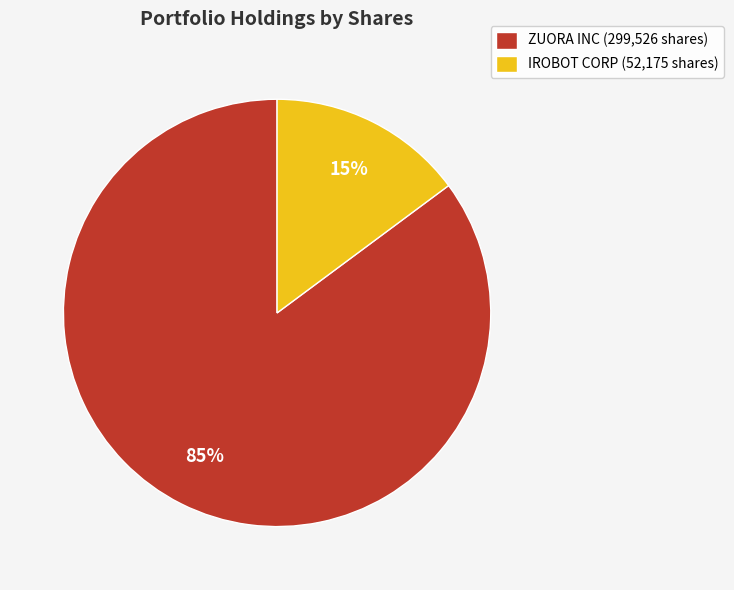

What is the largest slice in the pie chart?

ZUORA INC